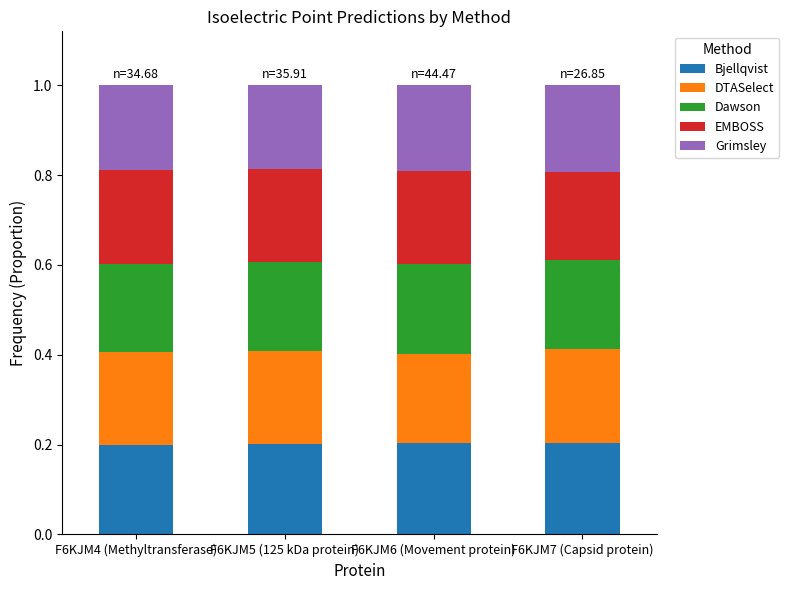

What is the total value across all series at F6KJM6 (Movement protein)?

1.0